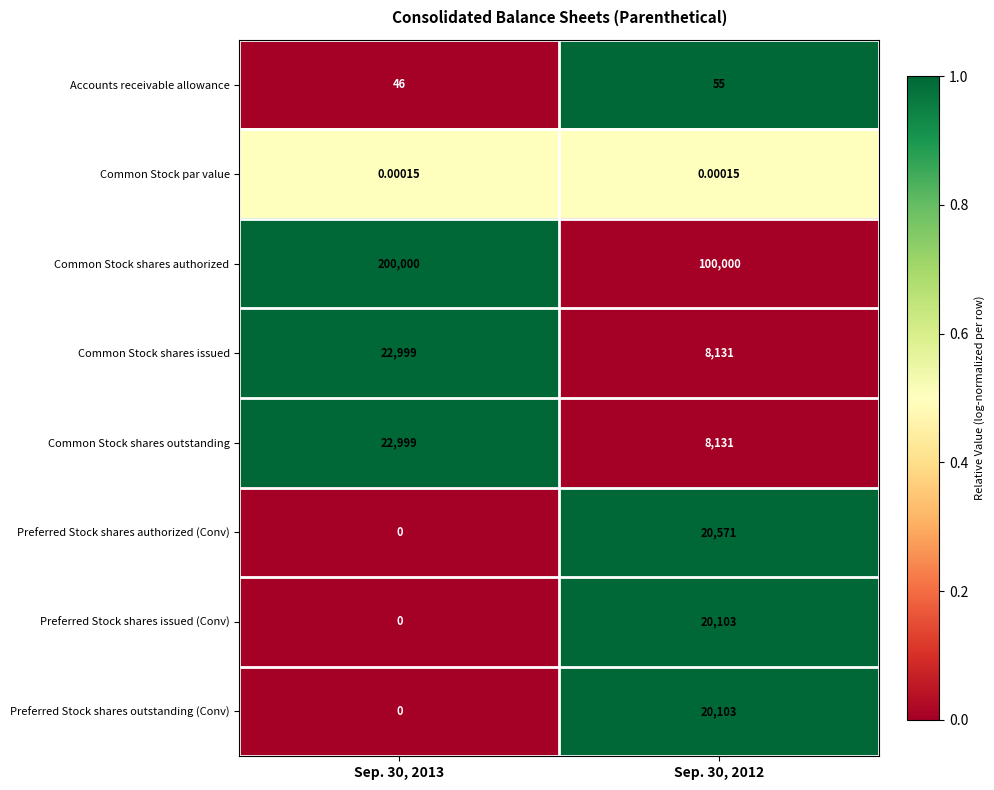

At which category does the chart reach its minimum across all series?

Sep. 30, 2013